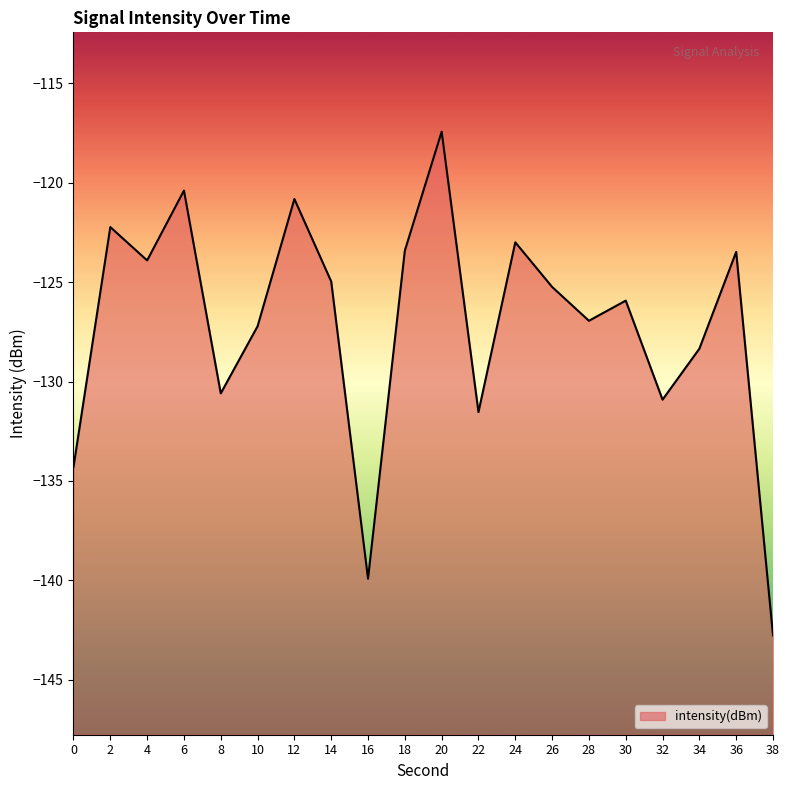

What is the change in value from 22 to 30?

+5.6